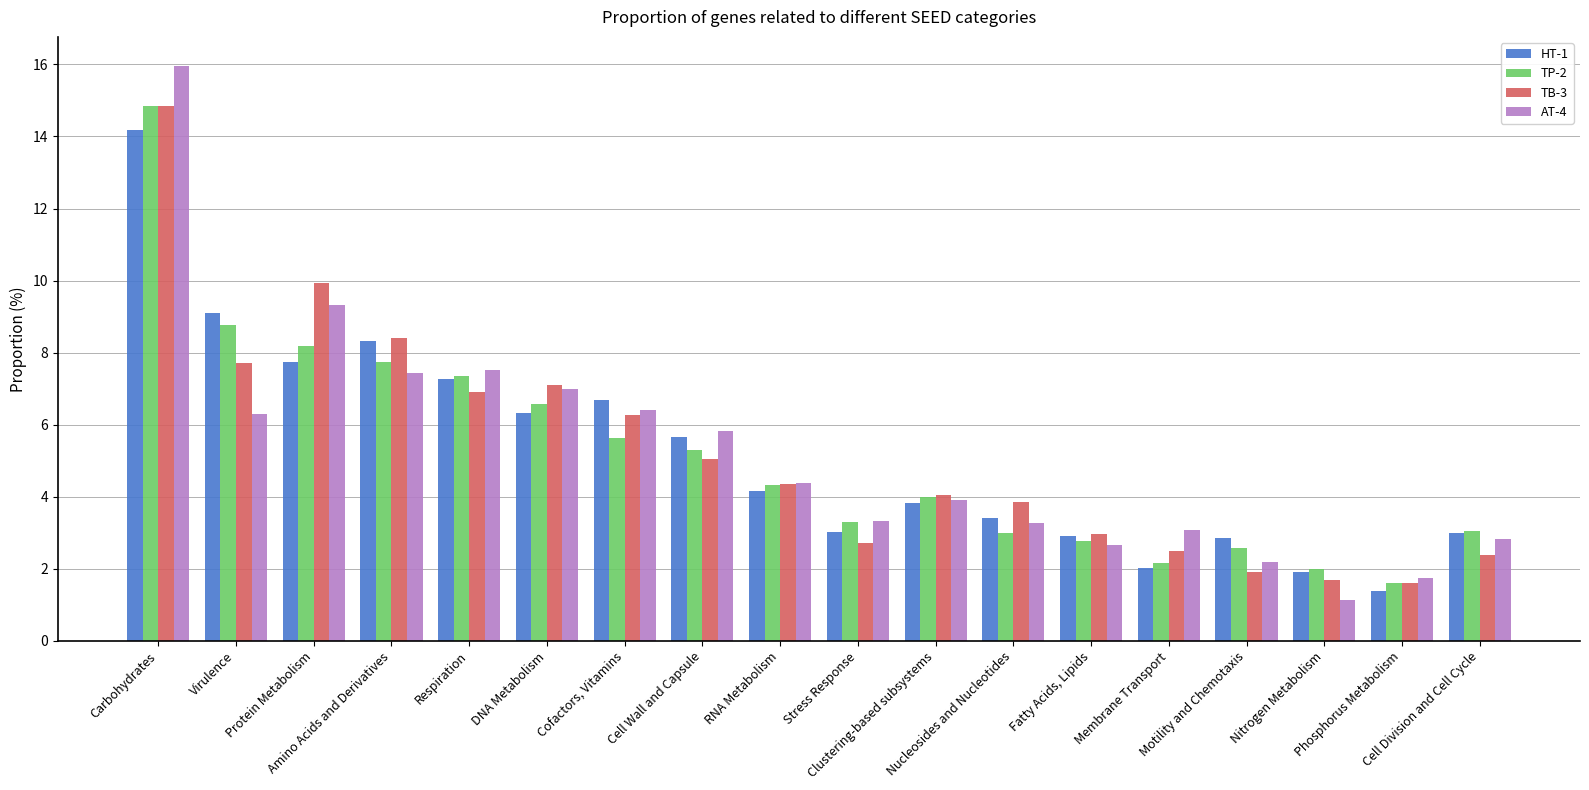

What is the sum of all TB-3 values?

94.3